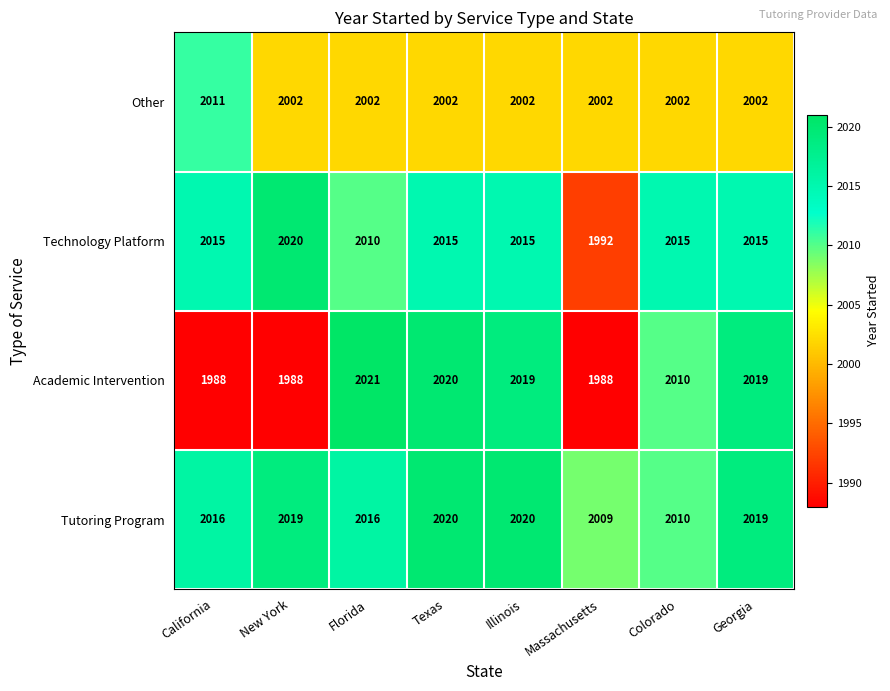

What is the sum of the Other values at Georgia and Texas?

4004